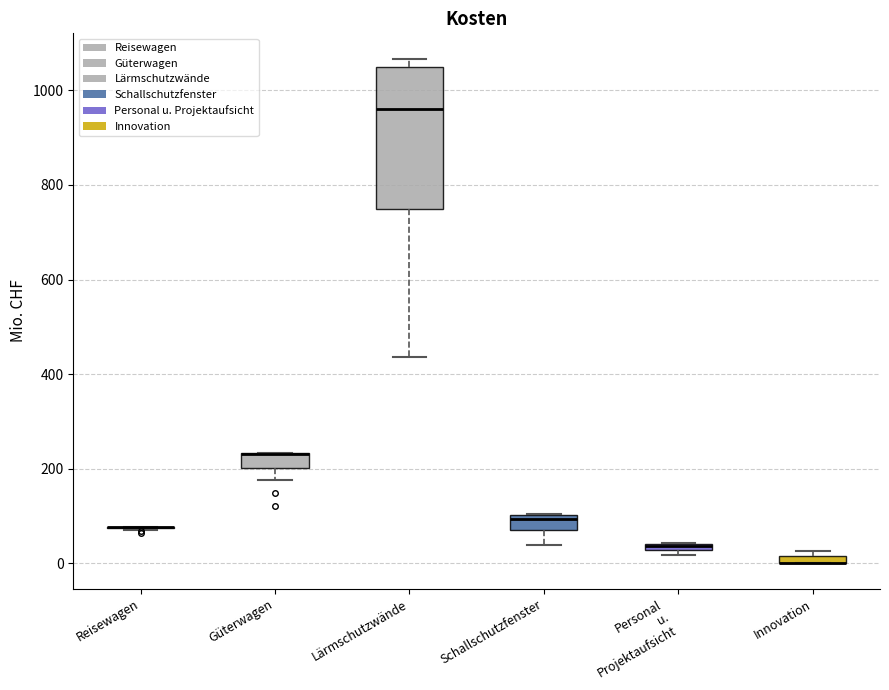

Where is the lower edge of the box for Lärmschutzwände on the y-axis? The values are not printed on the chart, so give them approximately, as read against the axis.

740